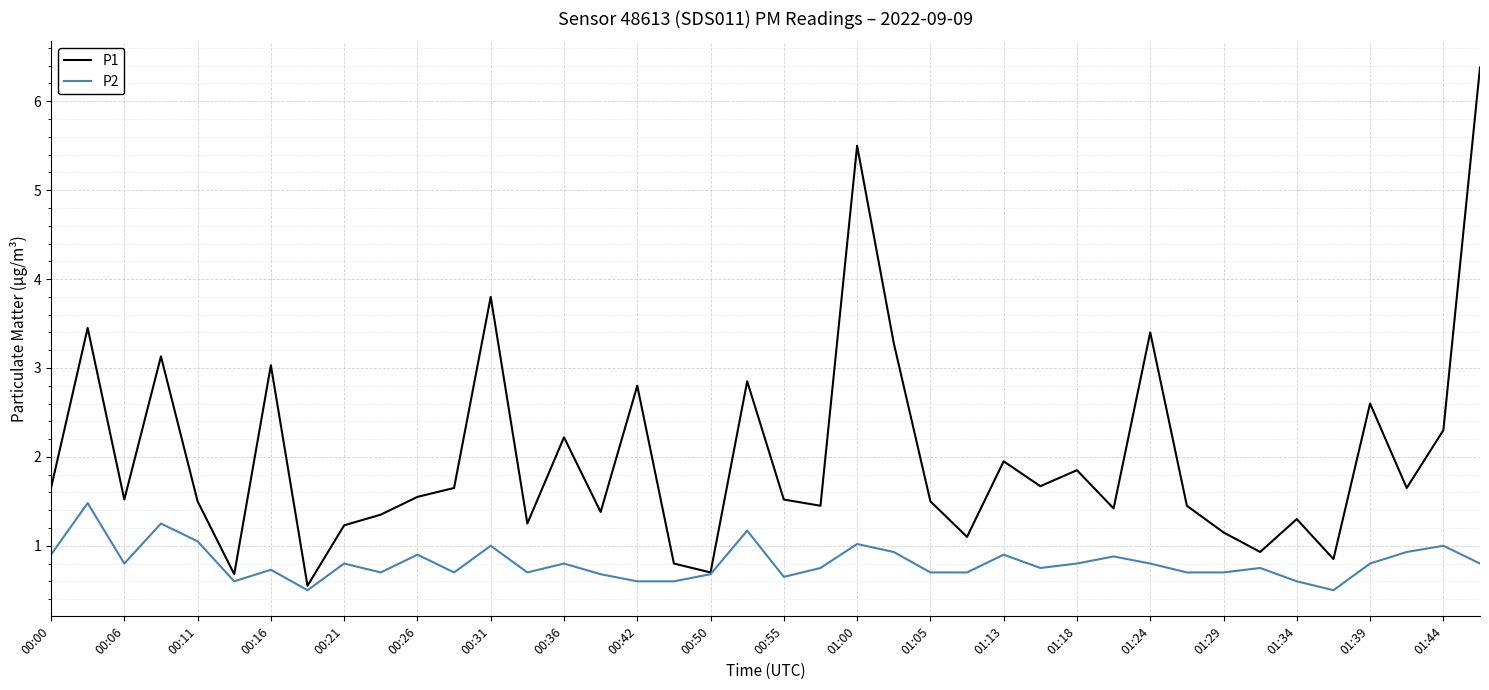

Does the chart display data point markers on the line(s)?

No